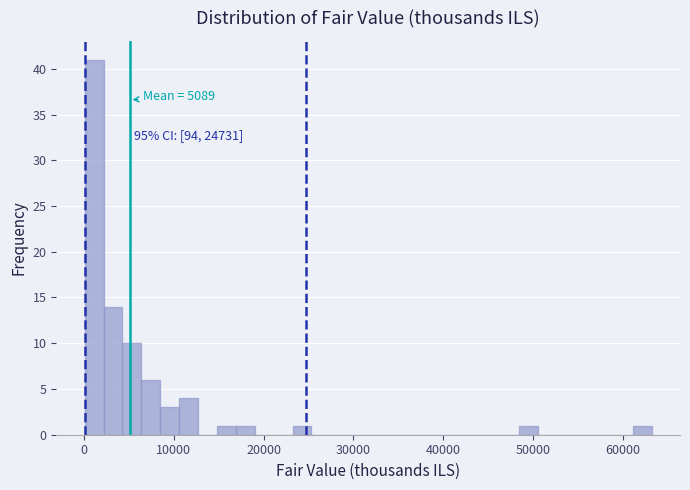

Read against the x-axis, roughly where is the centre of the tallest bar?

1000